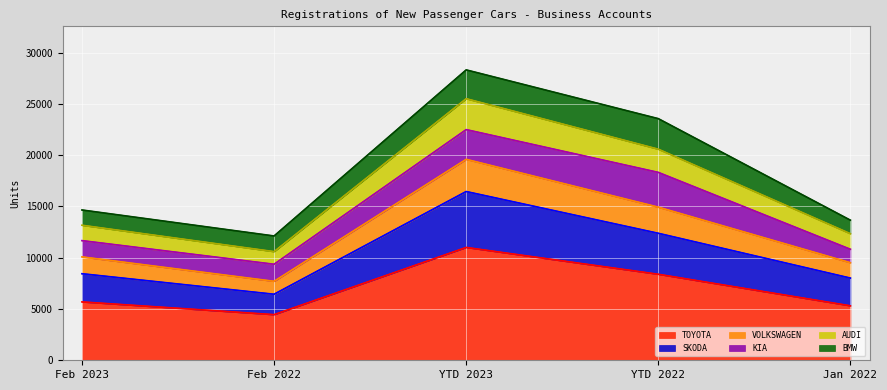

List the labels in order of BMW line value, smallest first.

Feb 2022, Jan 2022, Feb 2023, YTD 2022, YTD 2023